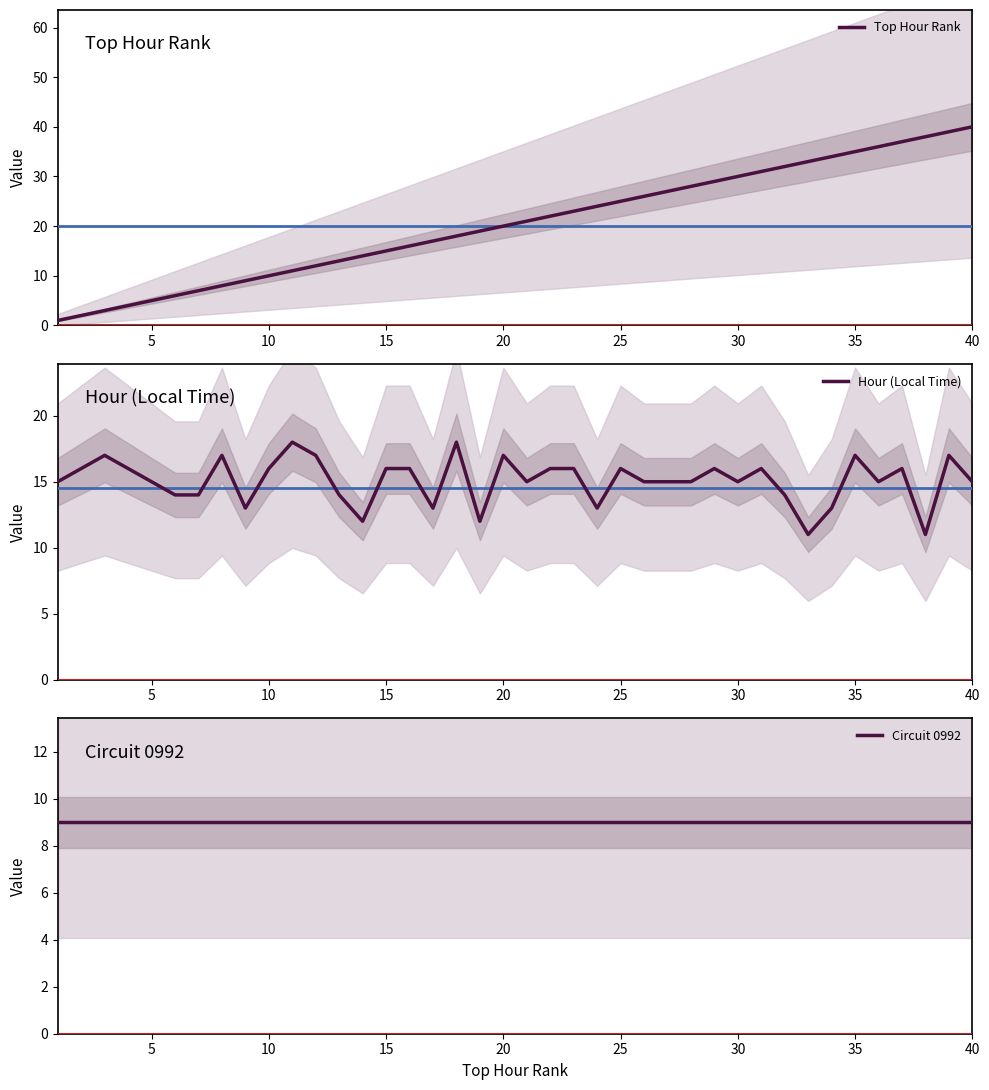

What is the lowest value of the Hour (Local Time) series?

11